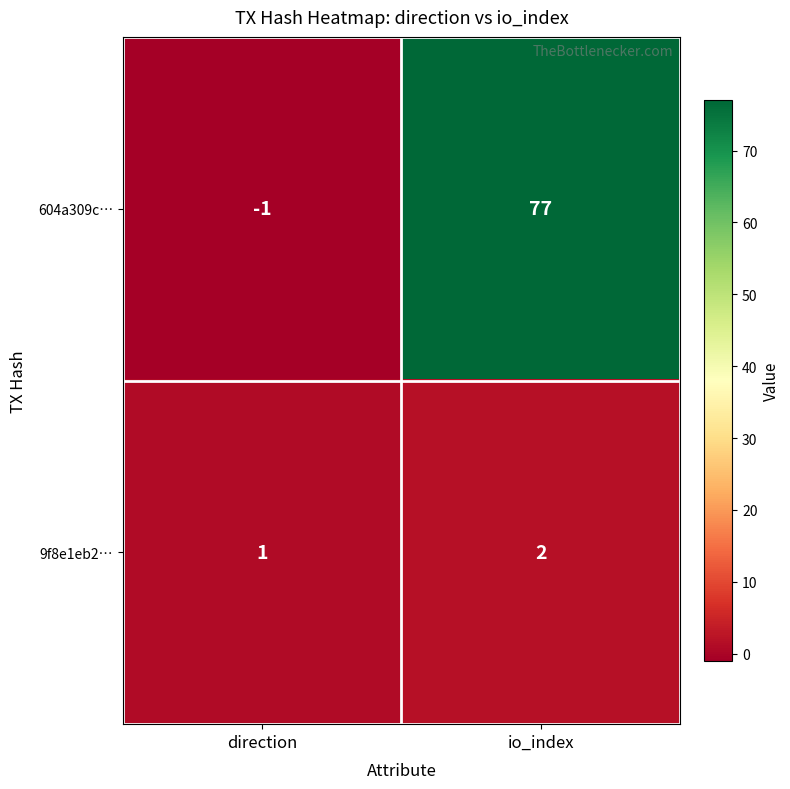

At which category is the sum across all series the highest?

io_index